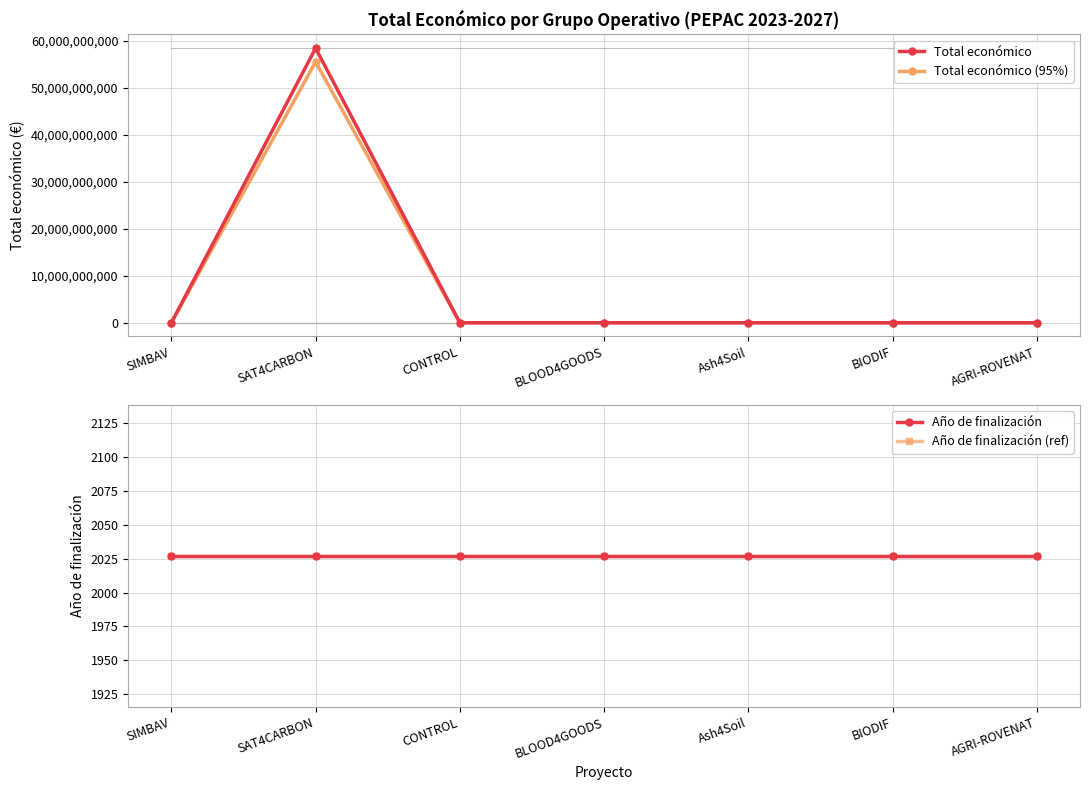

What is the sum of all Total económico values?

58466553225.0